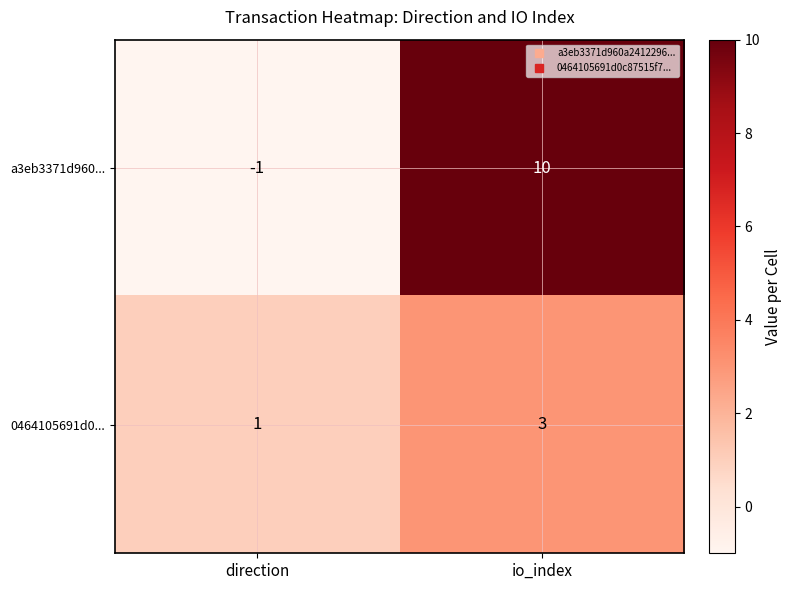

At which category is the sum across all series the highest?

io_index